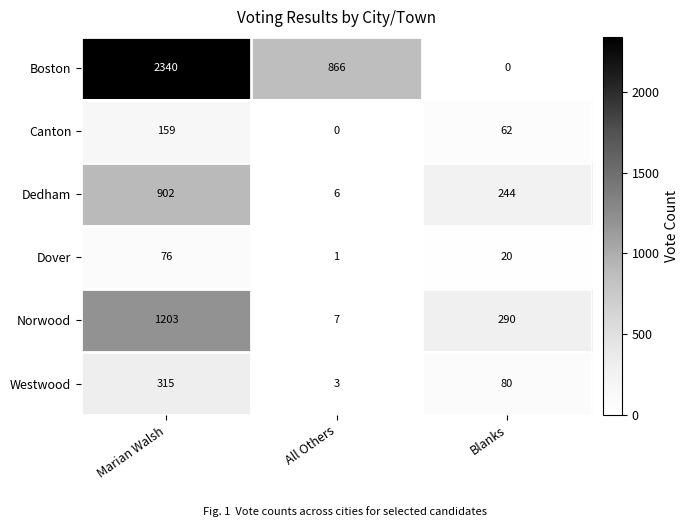

Which series has the largest total across all categories?

Boston